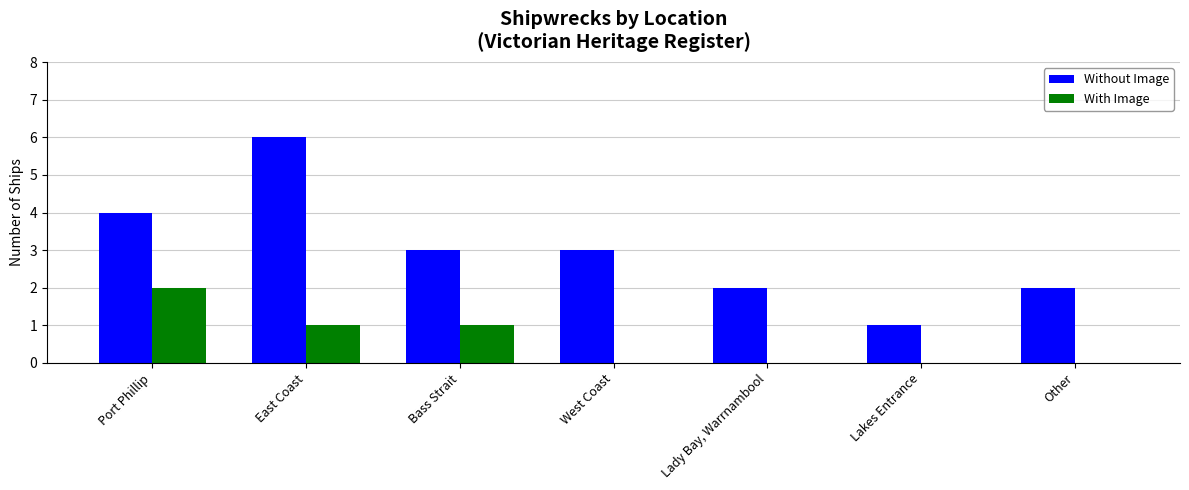

What is the sum of all With Image values?

4